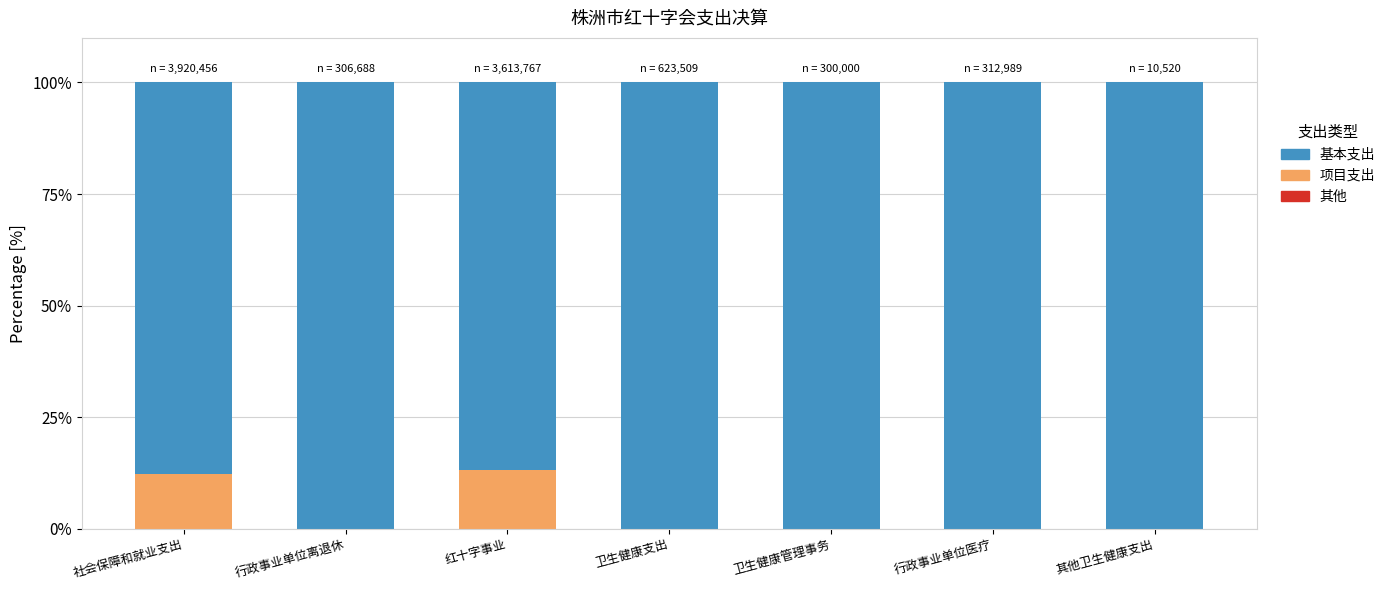

Rank the categories by 基本支出 value from lowest to highest.

红十字事业, 社会保障和就业支出, 行政事业单位离退休, 卫生健康支出, 卫生健康管理事务, 行政事业单位医疗, 其他卫生健康支出